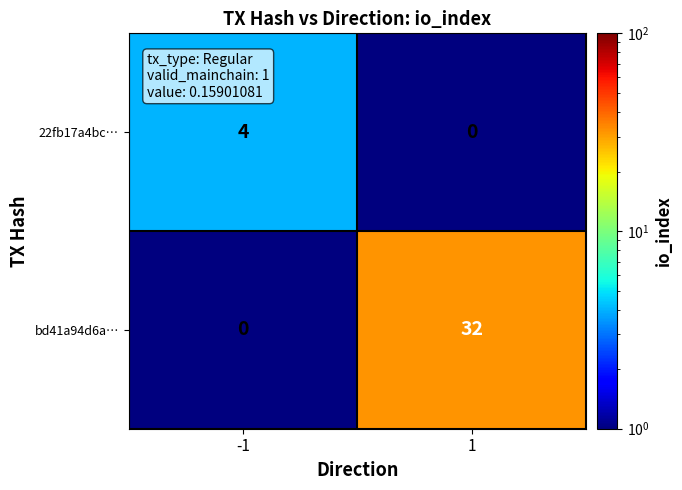

Which series has the largest range (max minus min)?

bd41a94d6a…